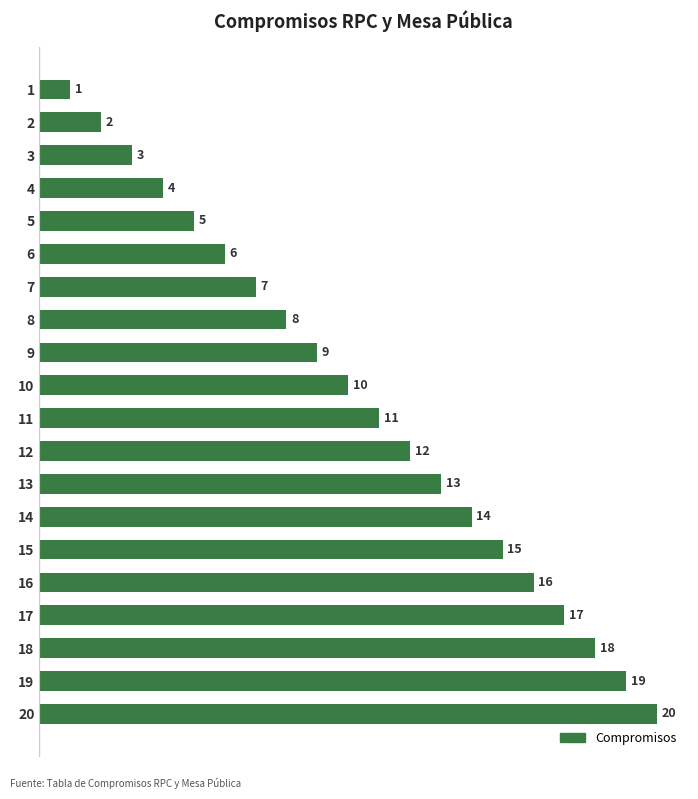

What is the value of the 13th bar from the top?

13